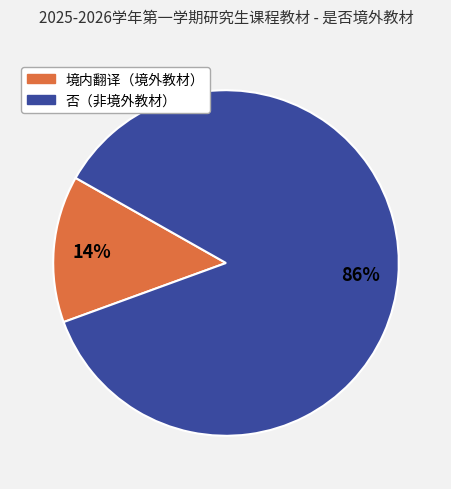

Is there a majority slice in this chart?

Yes